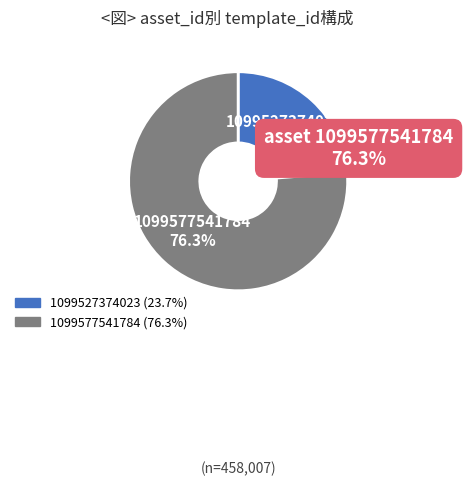

Which slice is the smallest?

1099527374023